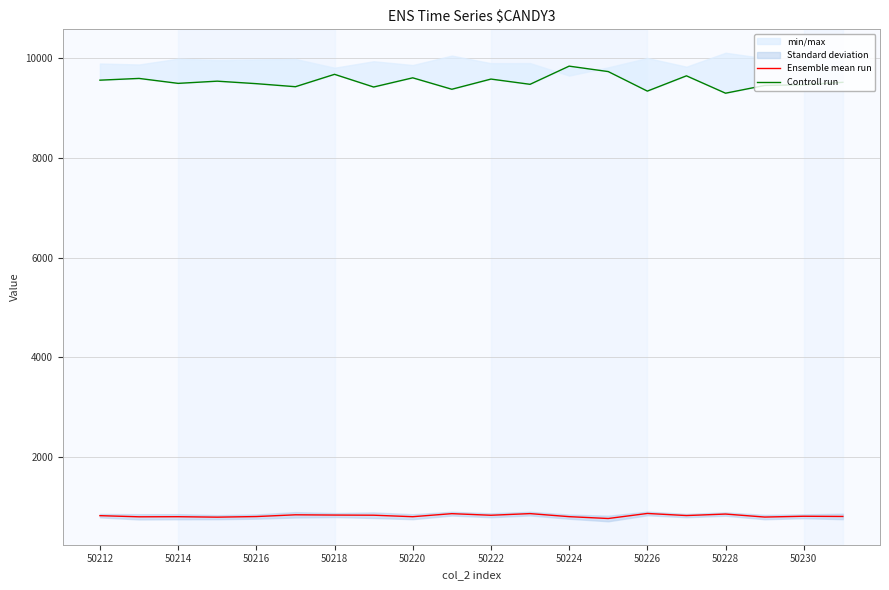

How many lines are shown in the chart?

2